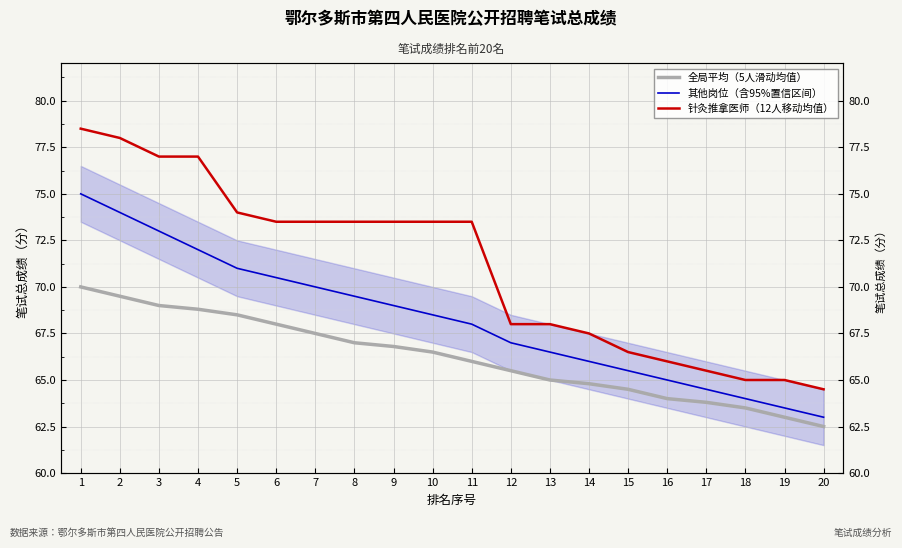

True or false: 针灸推拿医师（12人移动均值） has more than 2 points higher than both neighbors.

False